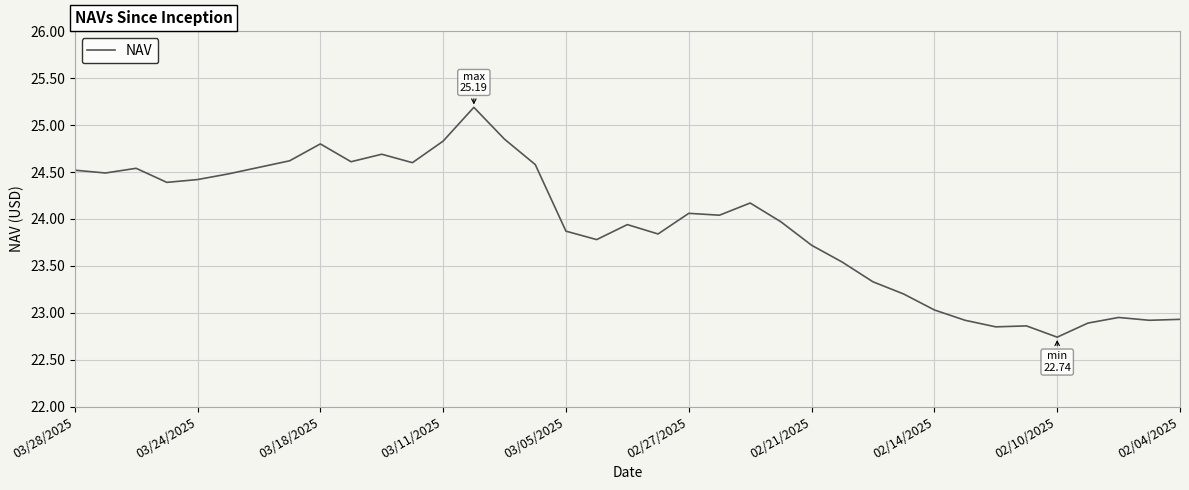

What is the smallest value displayed?

22.7